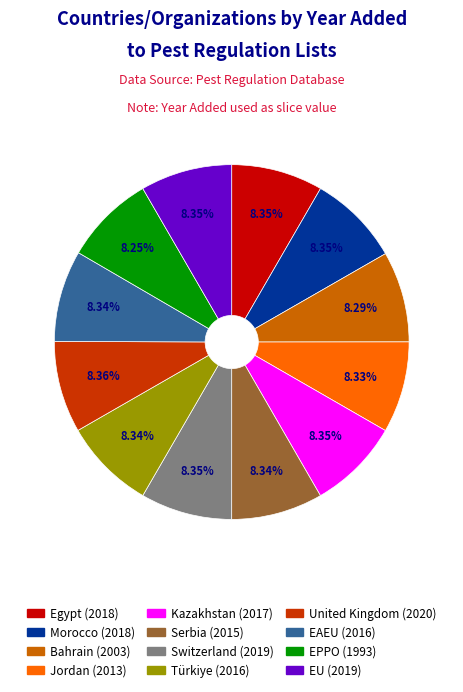

What percentage is the United Kingdom slice, to the nearest percent?

8%